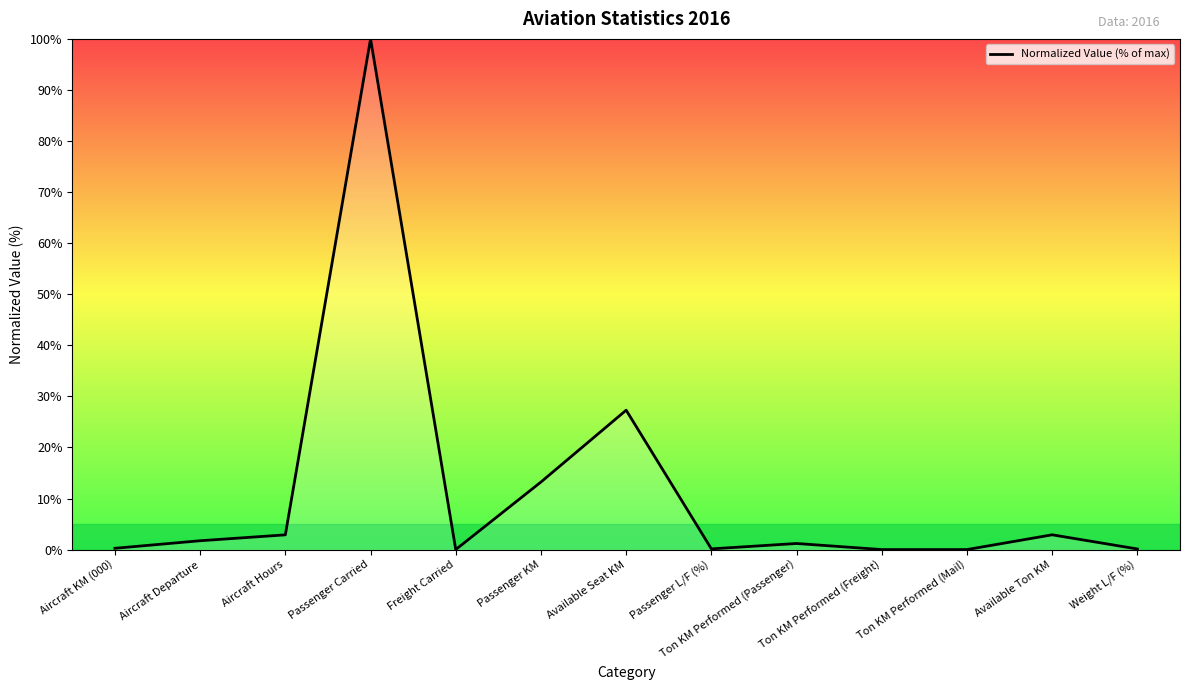

What position from the left is Available Ton KM?

12